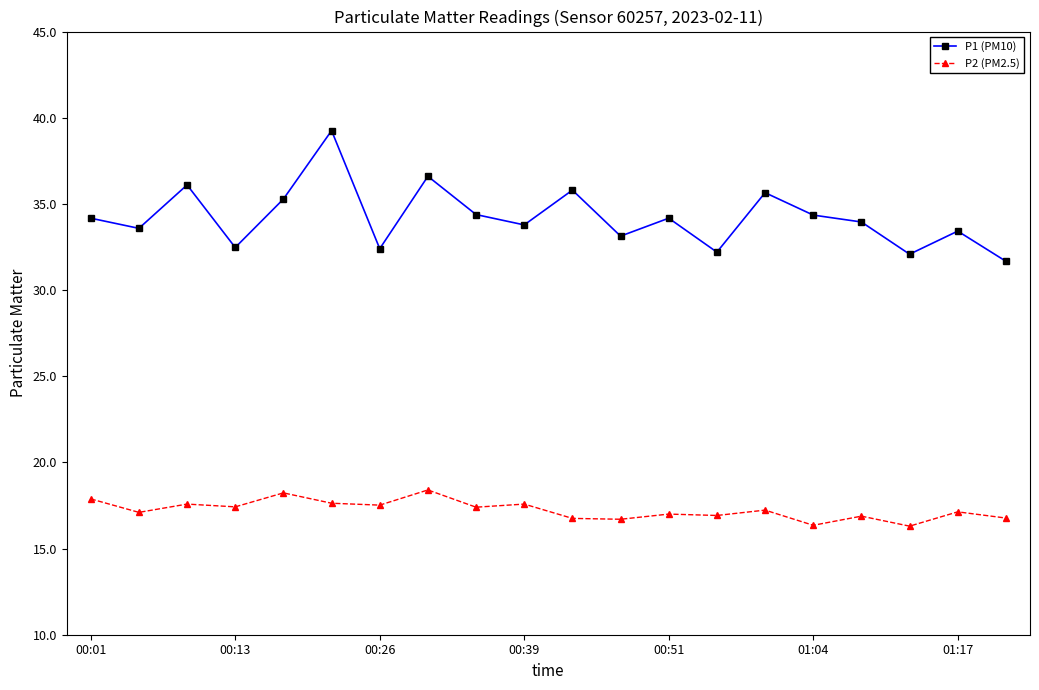

Rank the series by their average value, from highest to lowest.

P1 (PM10), P2 (PM2.5)